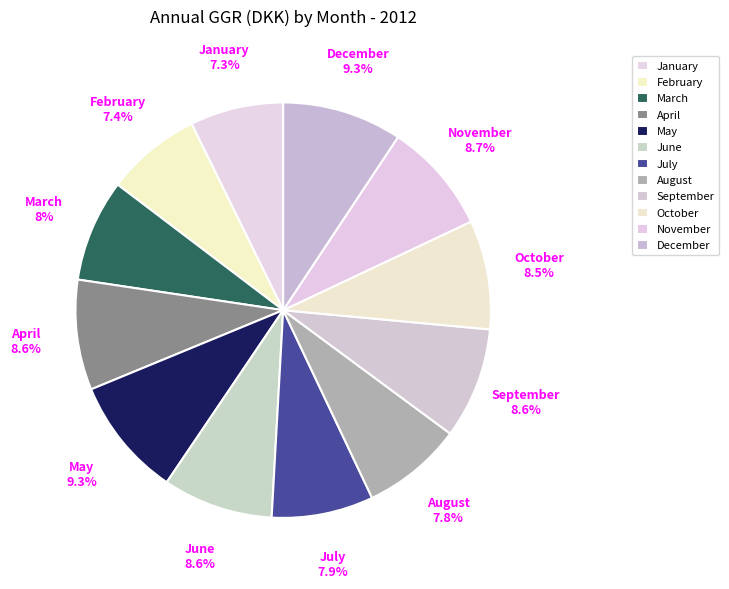

Does October represent more than half of the total?

No